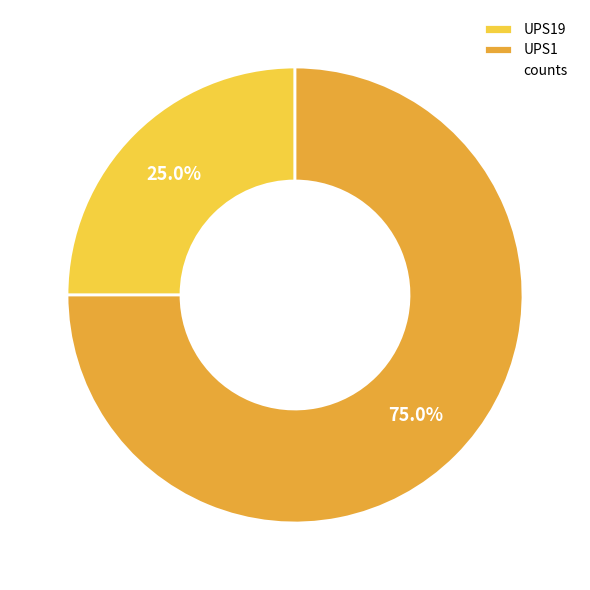

How many segments does this pie chart have?

2